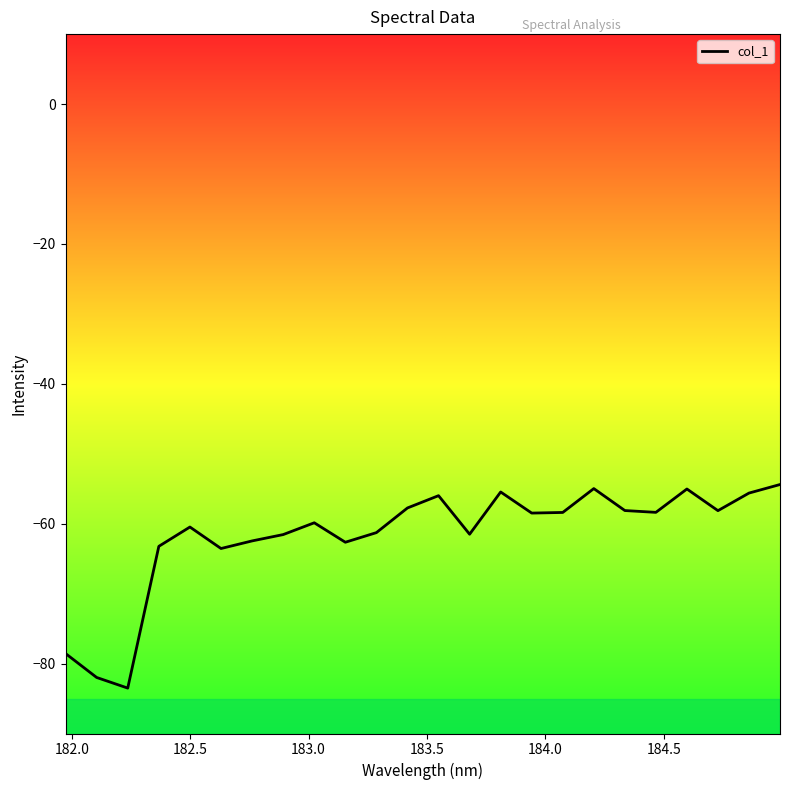

What is the smallest value displayed?

-83.5